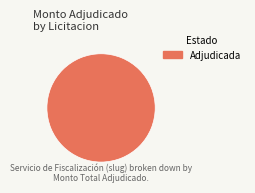

Rank the categories by value from highest to lowest.

Adjudicada